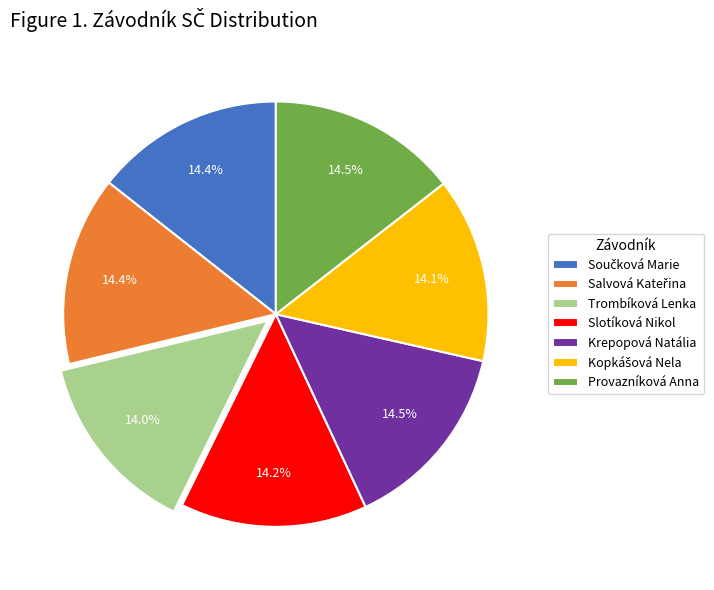

Is Provazníková Anna the majority of the pie?

No